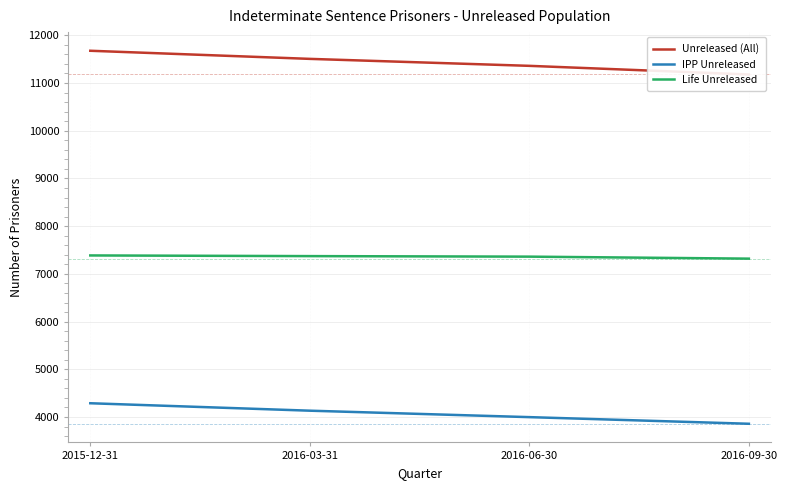

At which category does the chart reach its peak across all series?

2015-12-31